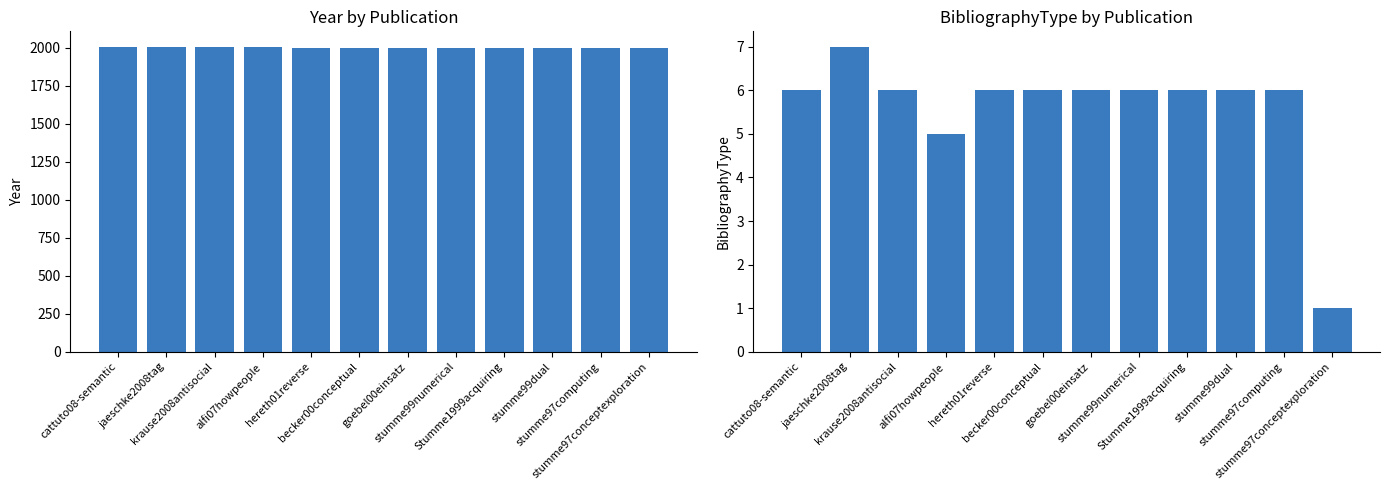

How many bars are there in each group?

2